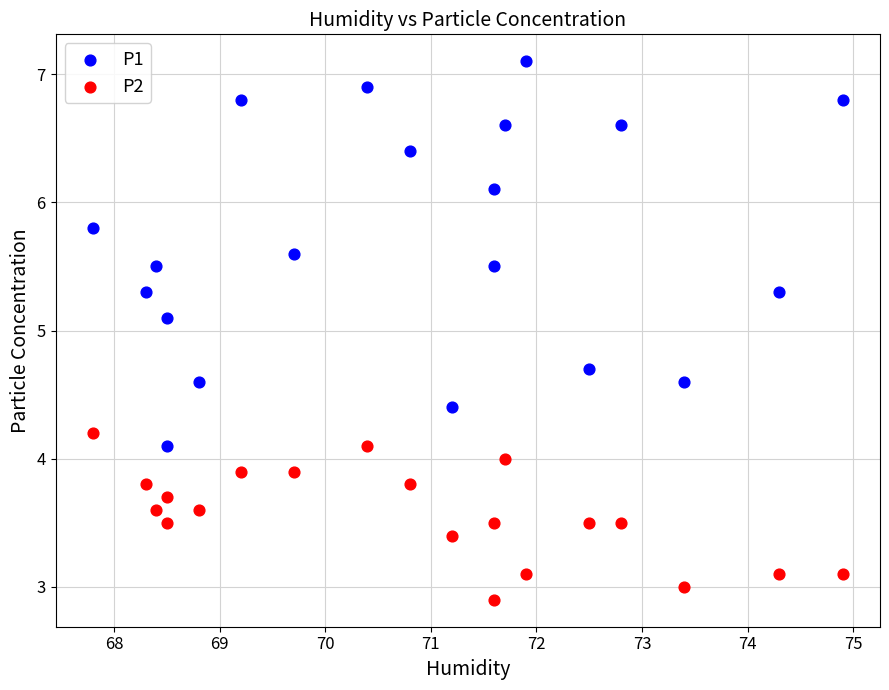

Which series has the largest Y range (max minus min)?

P1